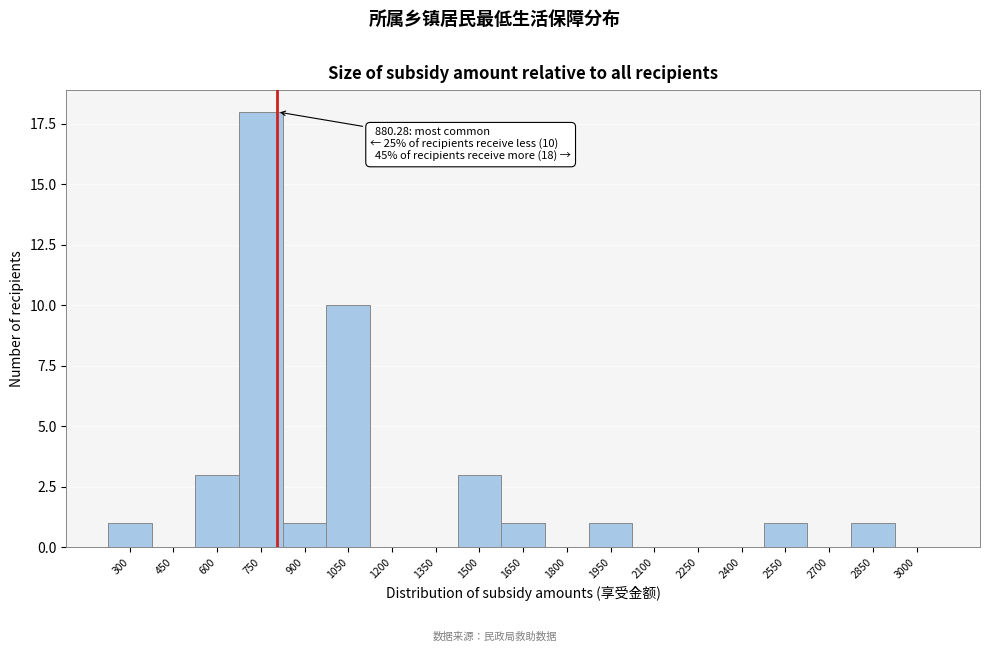

Reading right to left, list all the values displayed in this chart.

3000=0	2850=1	2700=0	2550=1	2400=0	2250=0	2100=0	1950=1	1800=0	1650=1	1500=3	1350=0	1200=0	1050=10	900=1	750=18	600=3	450=0	300=1